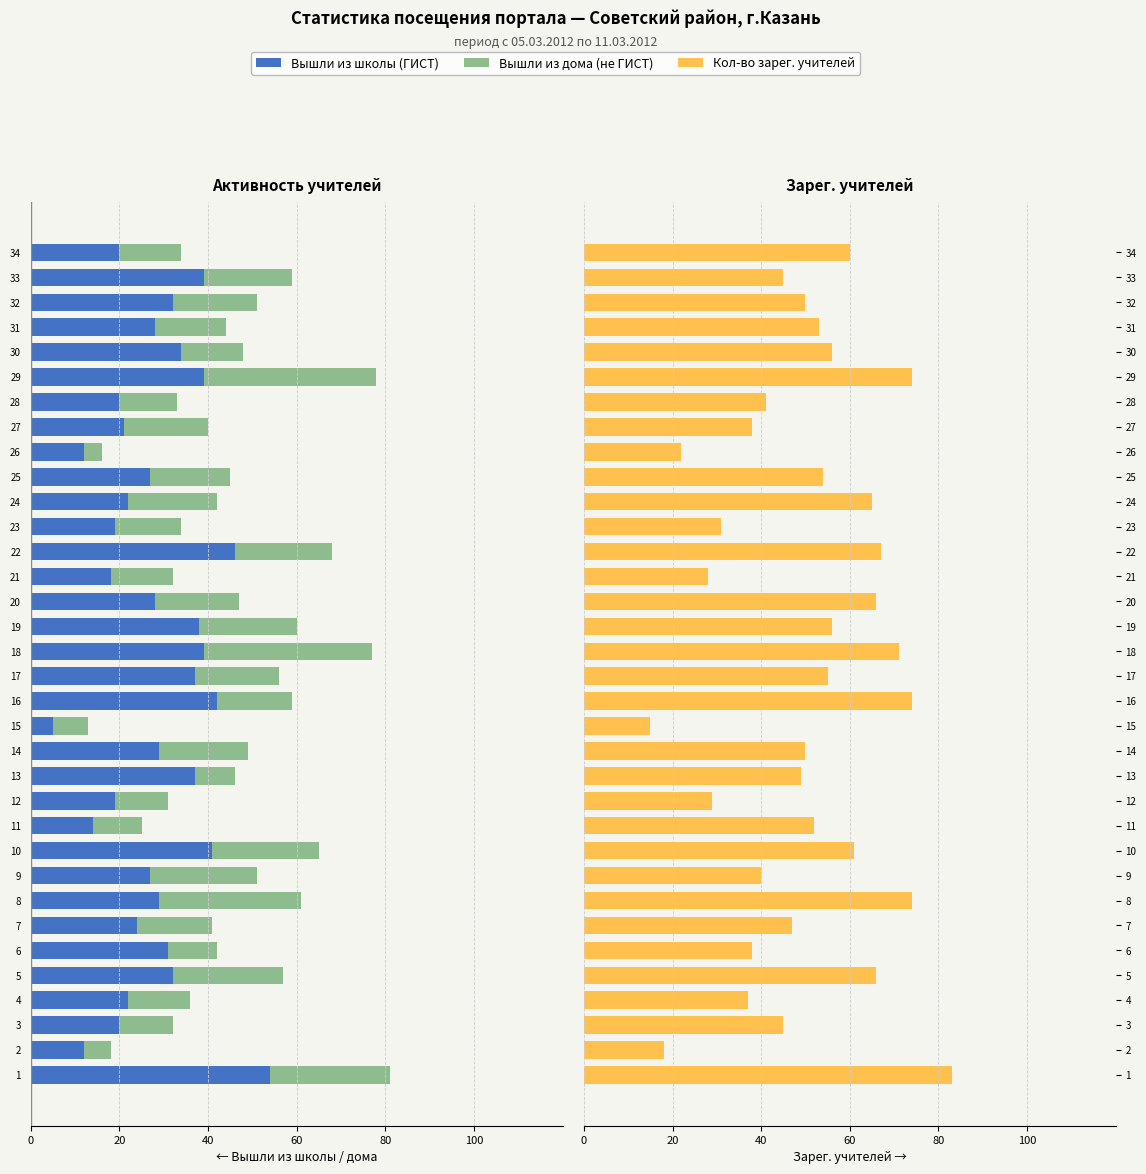

Between 3 and 13, which is larger?

3